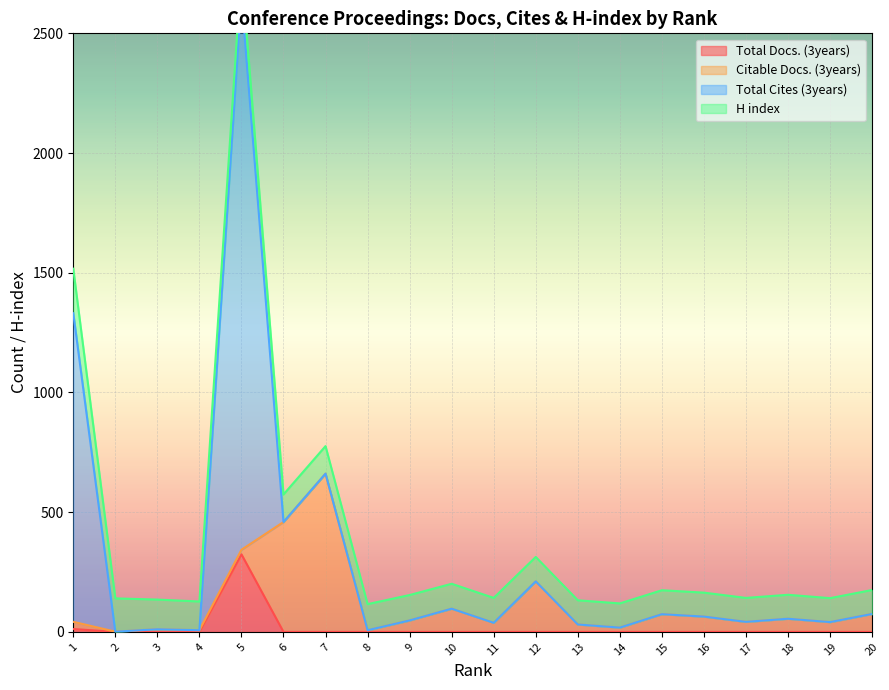

What is the highest value of the Total Cites (3years) series?

2311